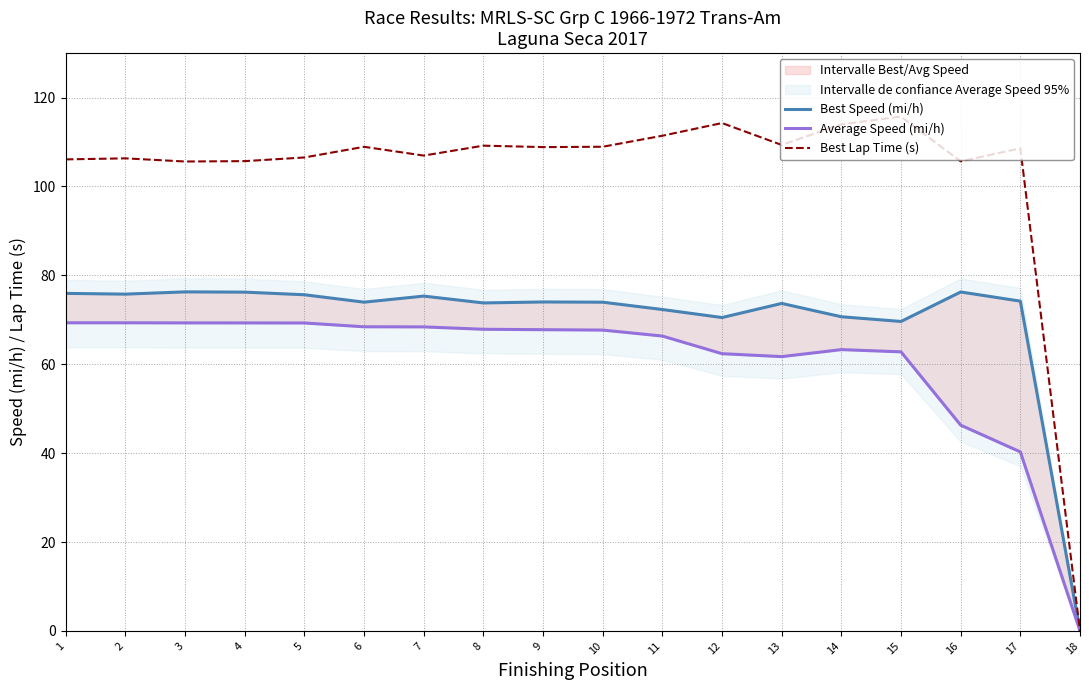

Where does the Average Speed (mi/h) series first go above 67?

1